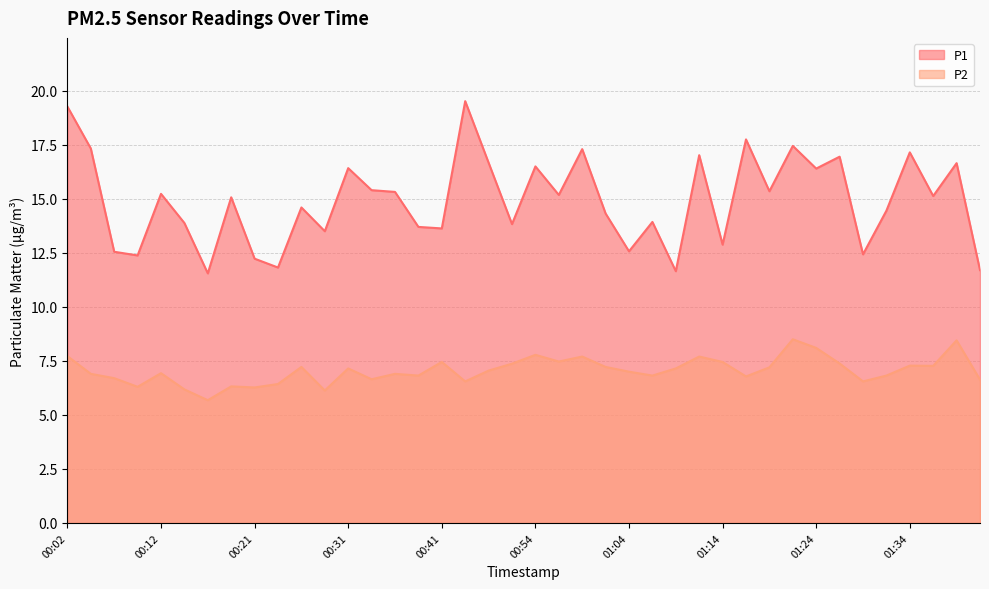

Is the value of P1 at 00:36 greater than the value of P2 at 01:11?

Yes